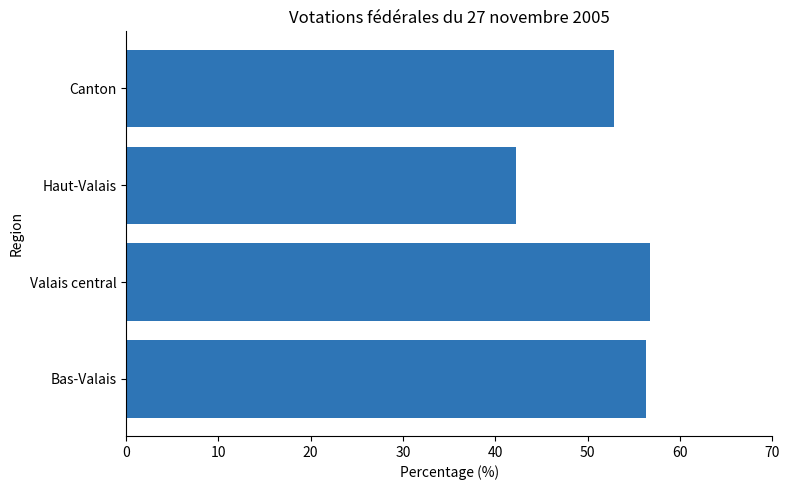

What is the minimum value shown in the chart?

42.2